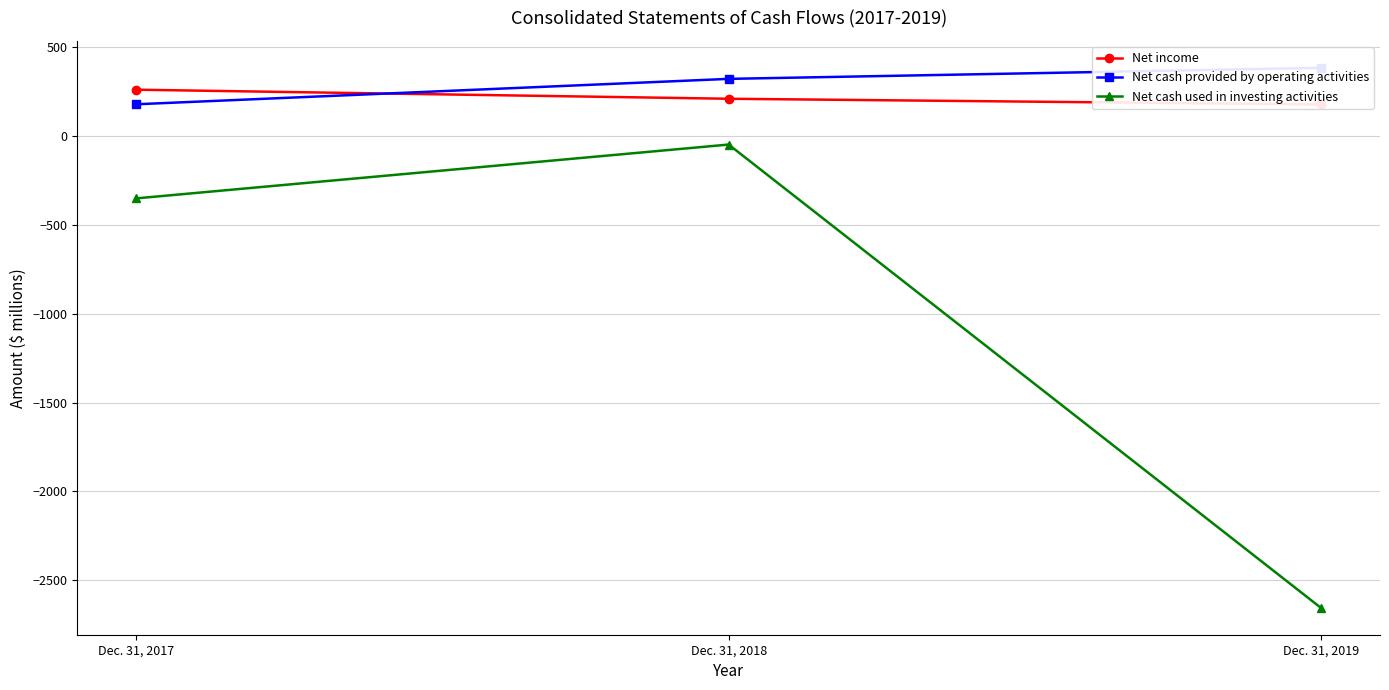

What is the sum of the Net income values at Dec. 31, 2017 and Dec. 31, 2018?

473